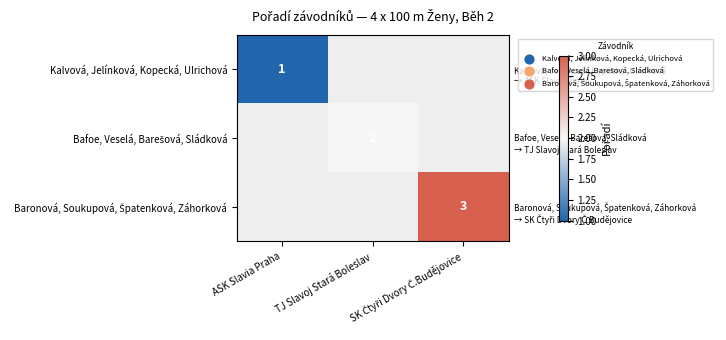

How many data points does each series have?

3